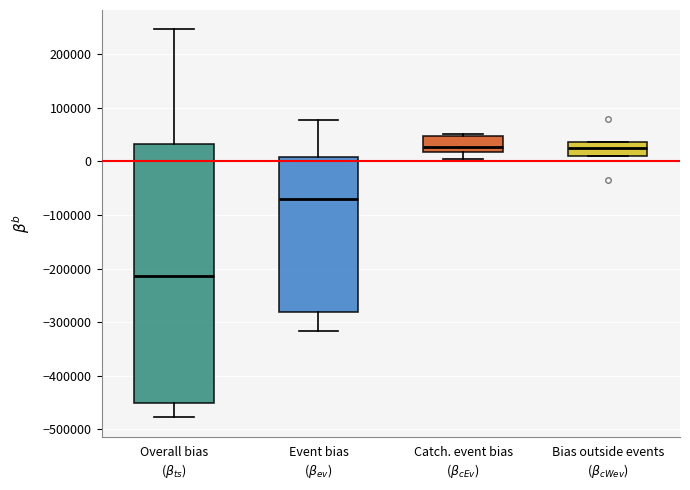

Where does the upper whisker of the box for Event bias ($\beta_{ev}$) end on the y-axis? The values are not printed on the chart, so give them approximately, as read against the axis.

80000